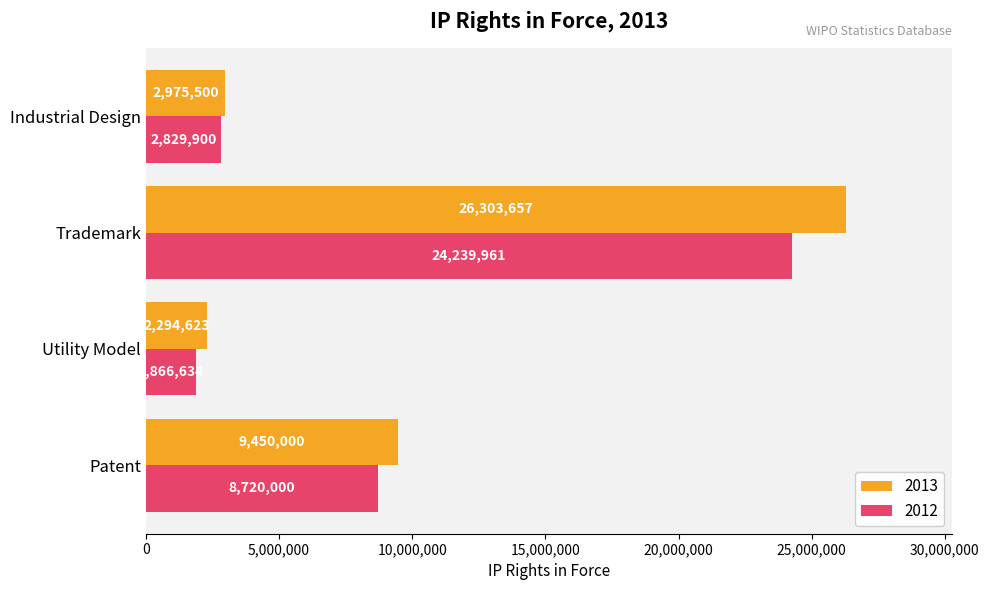

What is the average value of the 2013 series?

10255945